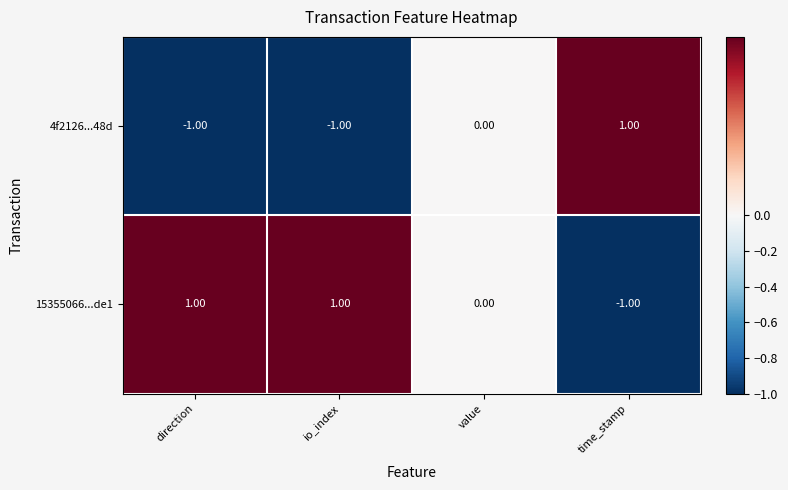

How many data points in 15355066...de1 are less than 1?

2